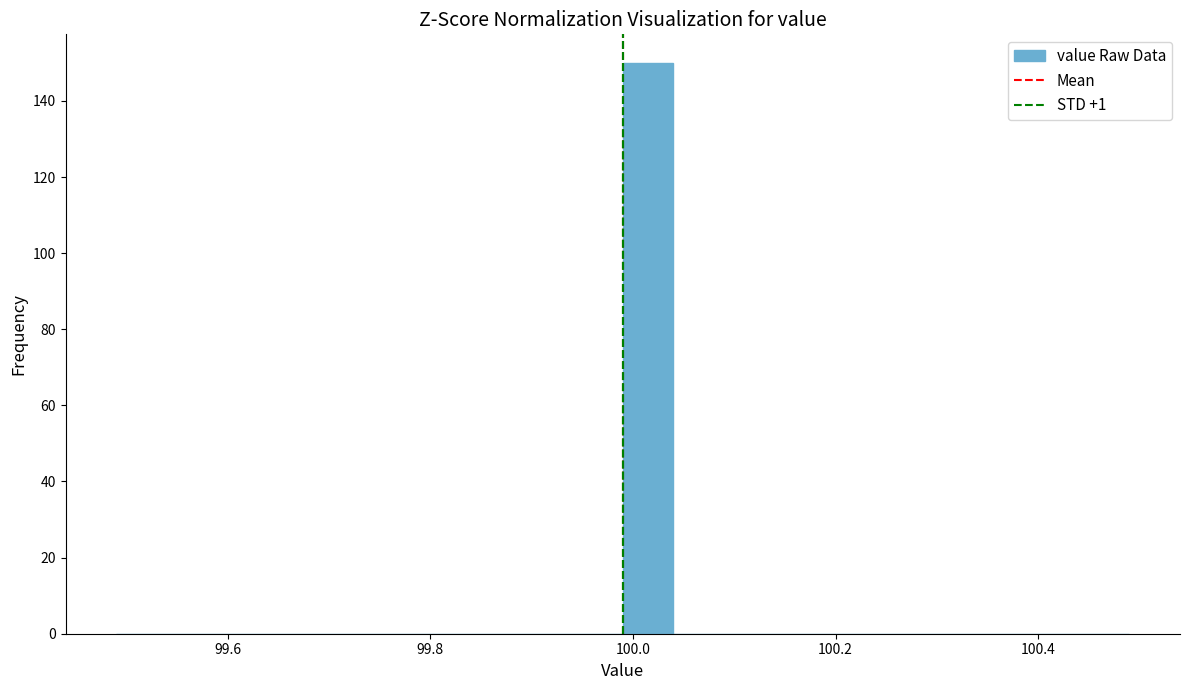

Read against the x-axis, roughly where is the centre of the tallest bar?

100.02